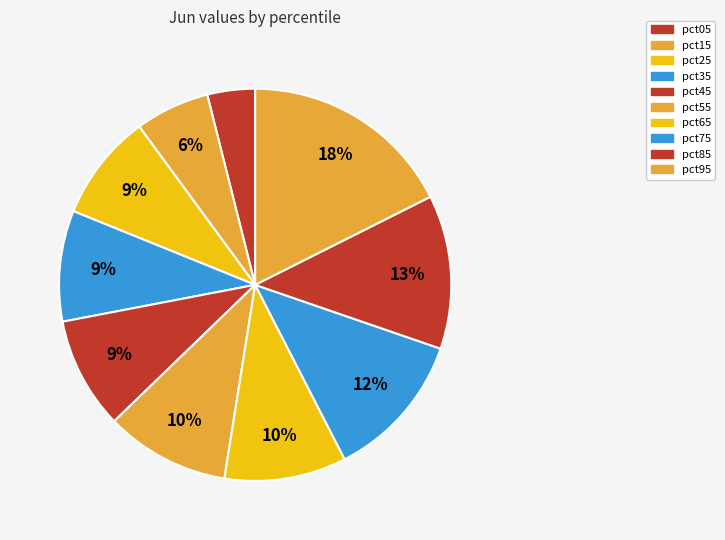

The pct95 slice represents 3% of the pie. True or false?

False